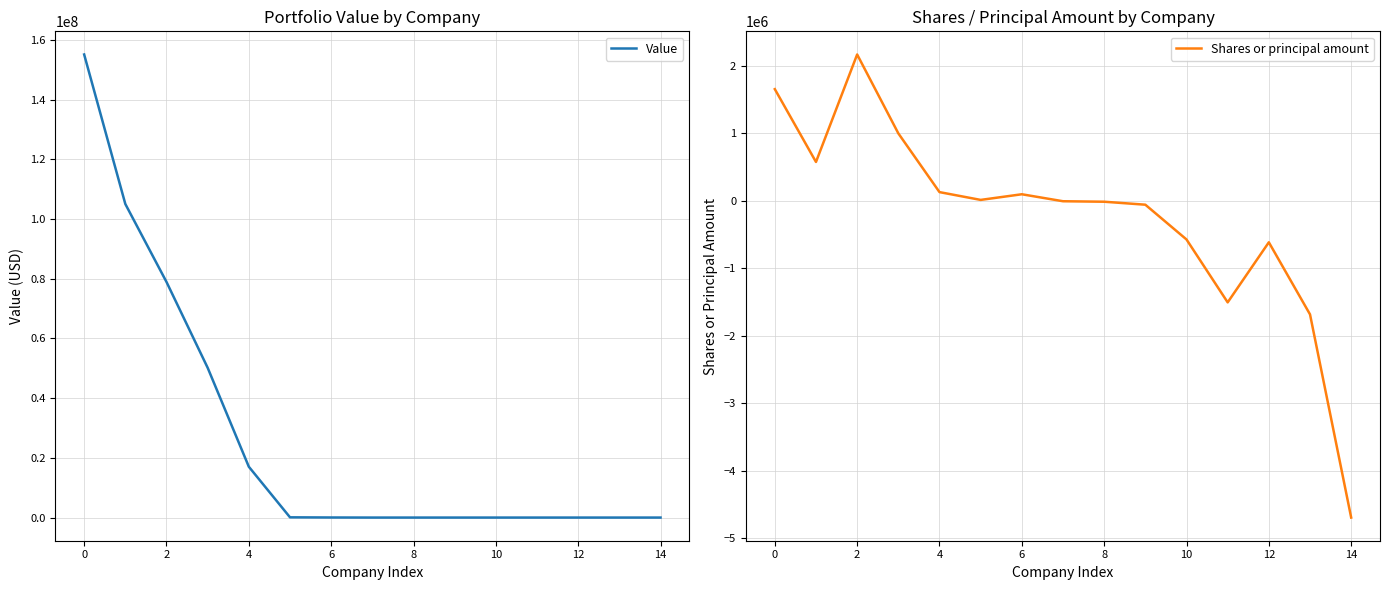

What are all the series names shown in the legend?

Value, Shares or principal amount